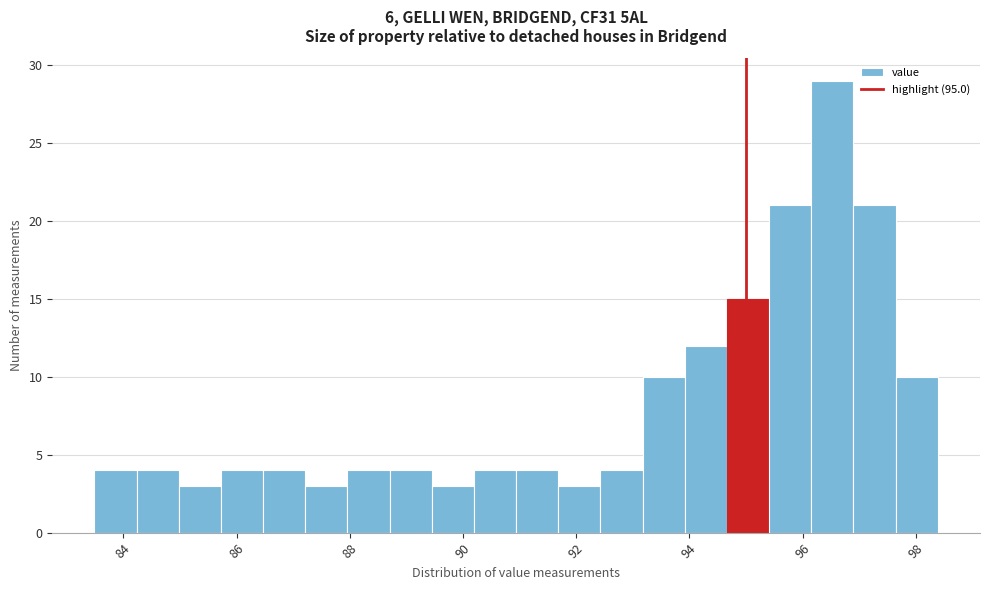

Around what value on the x-axis is the tallest bar? Give the approximate position of its centre, as read against the axis.

96.6